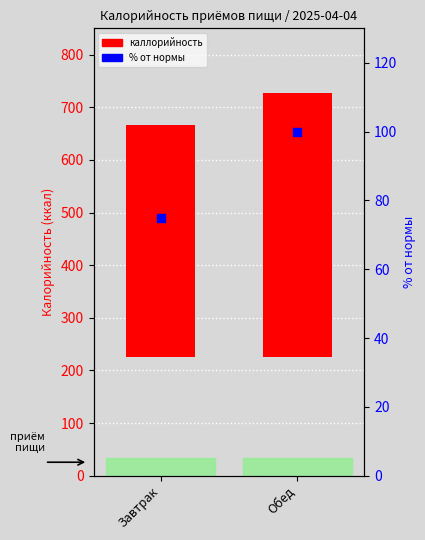

At how many categories does at least one series exceed 296?

2